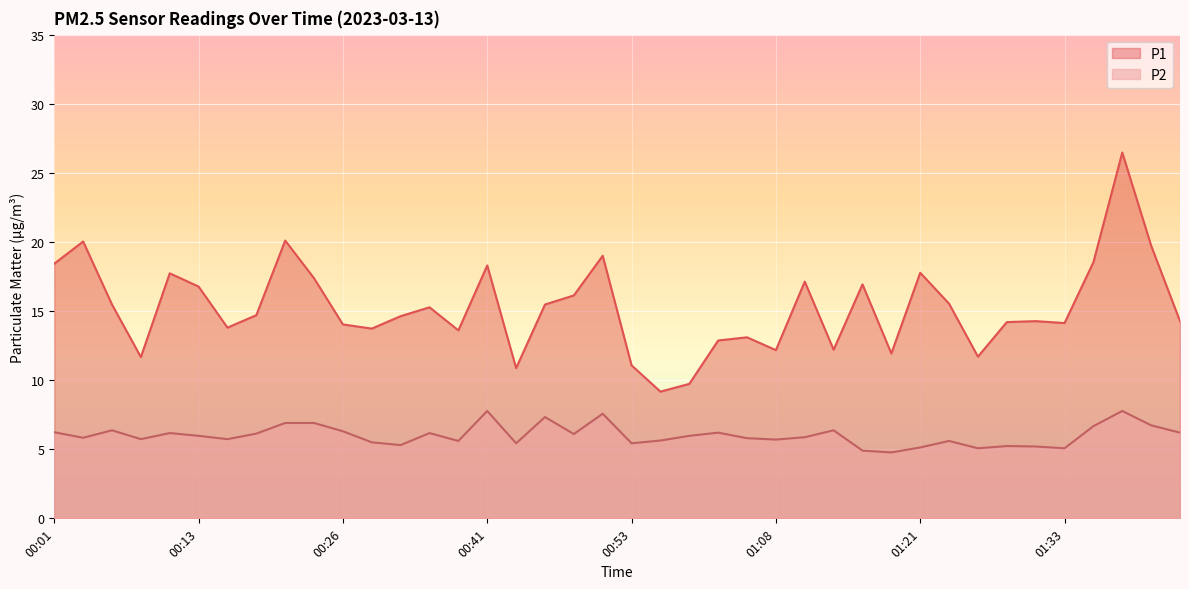

What is the minimum value for P1?

9.2